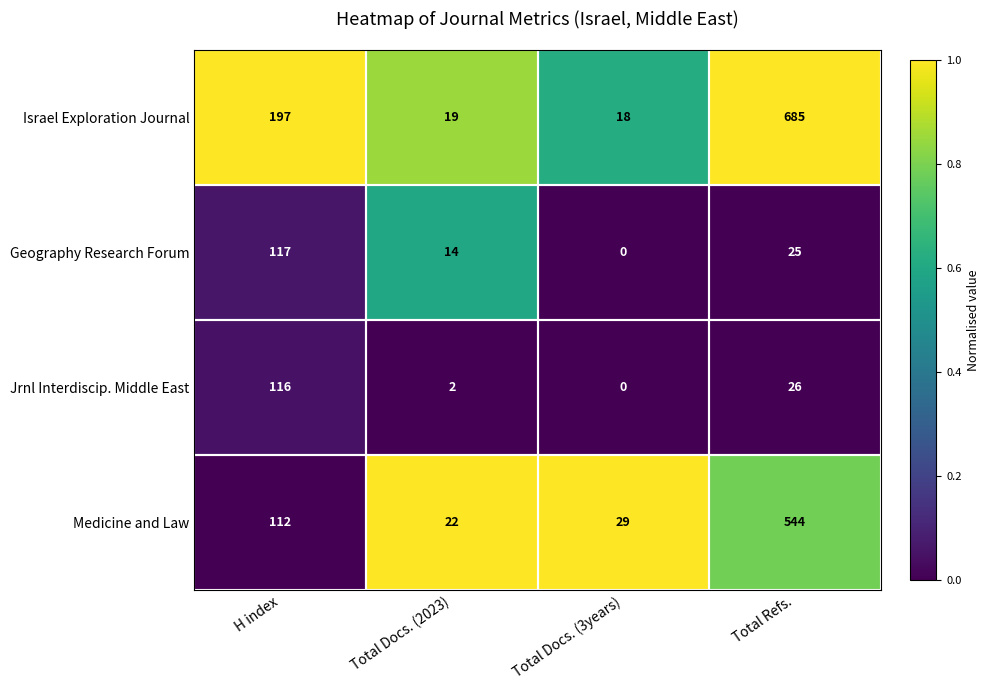

Count the number of data series in this chart.

4